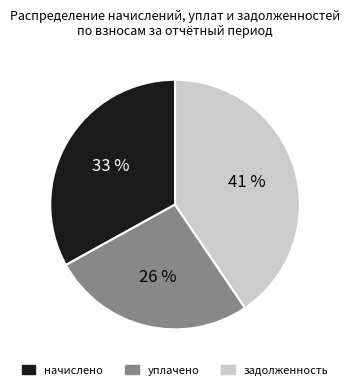

Rank the categories by value from lowest to highest.

уплачено, начислено, задолженность